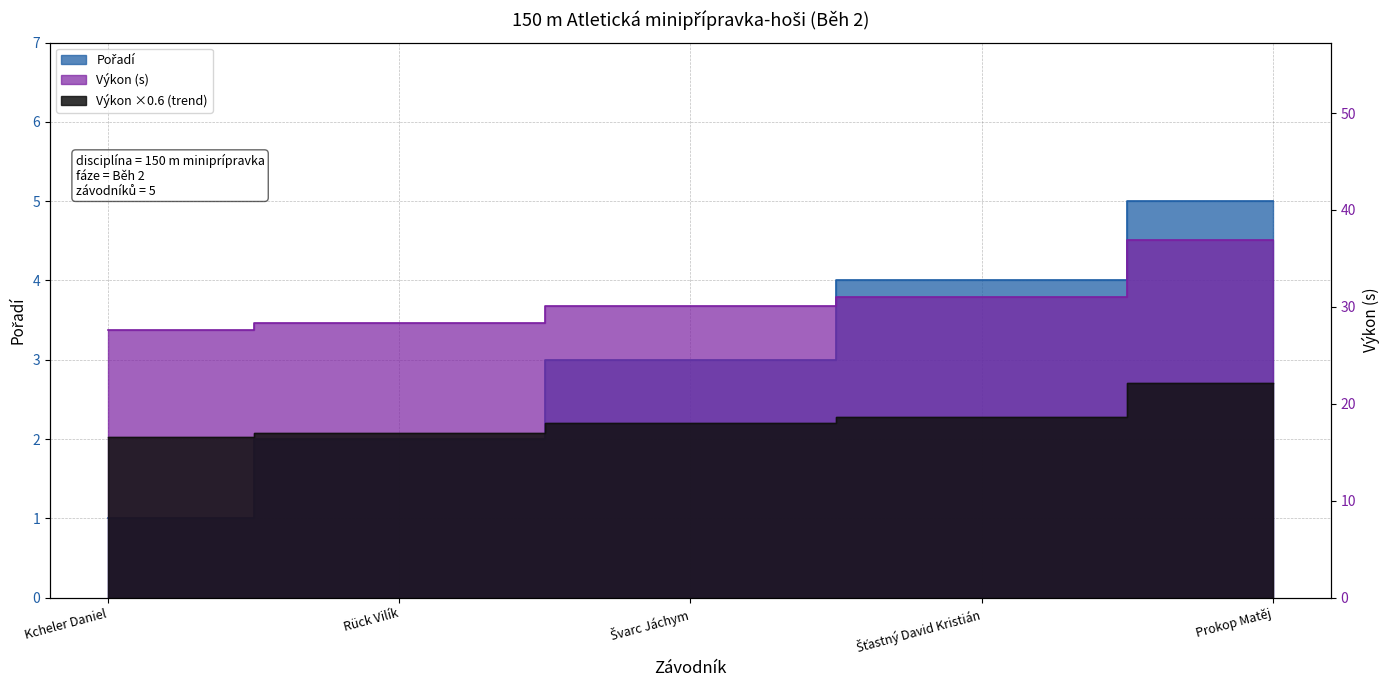

How many values in the Pořadí series are below 3?

2